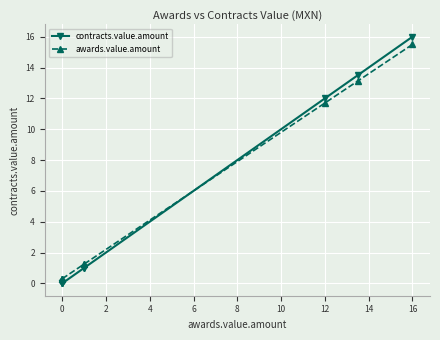

Which series changed the most between 8 and 10?

contracts.value.amount